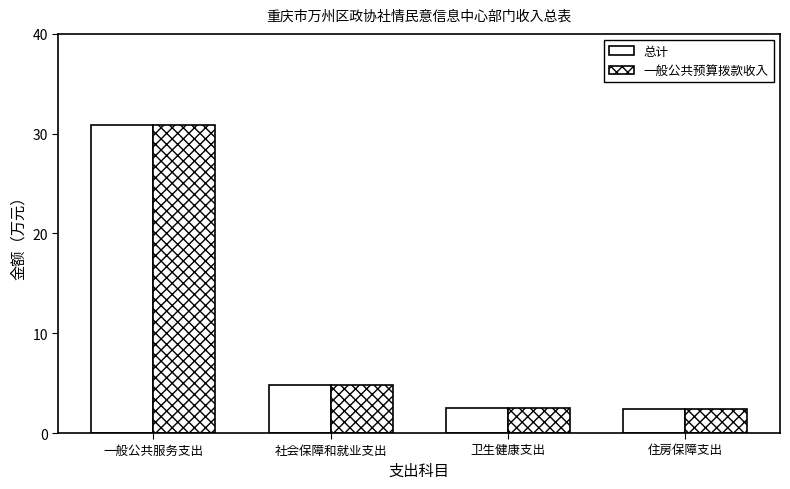

At how many categories does at least one series exceed 4?

2